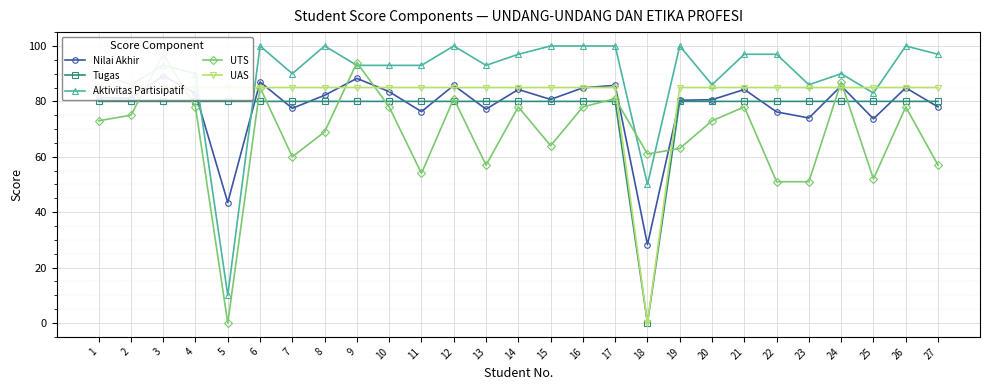

At how many categories does at least one series exceed 48?

27